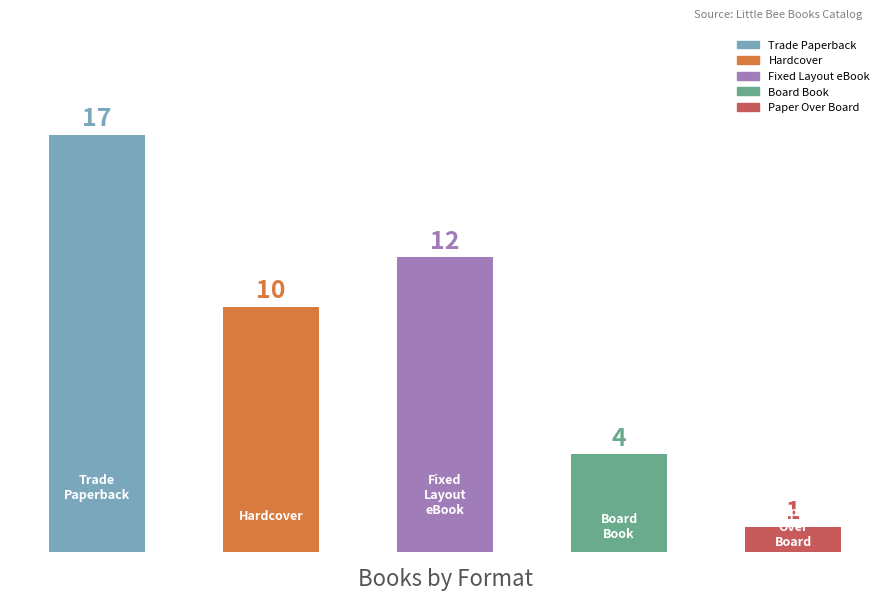

Does the chart contain any negative values?

No